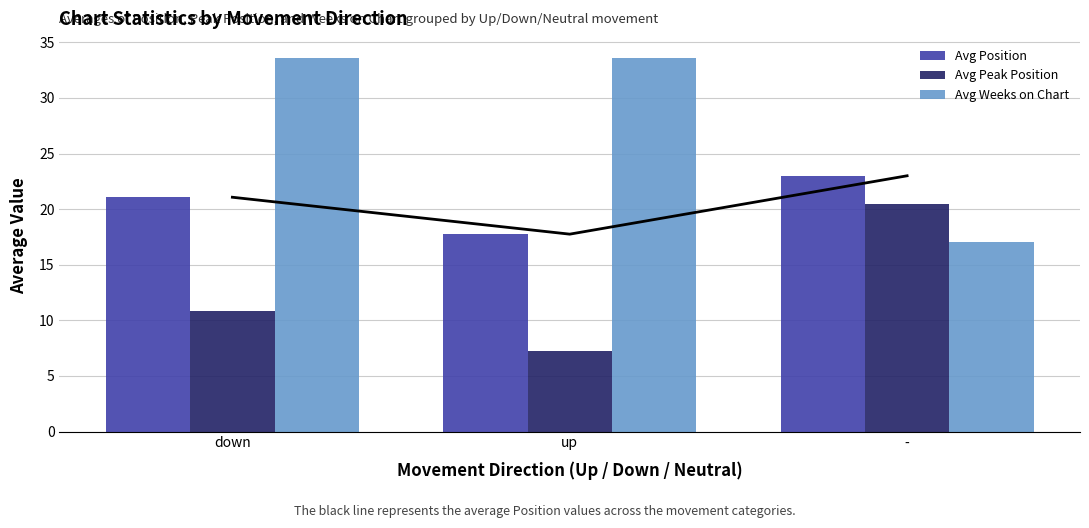

Reading left to right, list all the values displayed in this chart.

Avg Position: down=21.1	up=17.8	-=23.0
Avg Peak Position: down=10.8	up=7.2	-=20.5
Avg Weeks on Chart: down=33.6	up=33.6	-=17.0